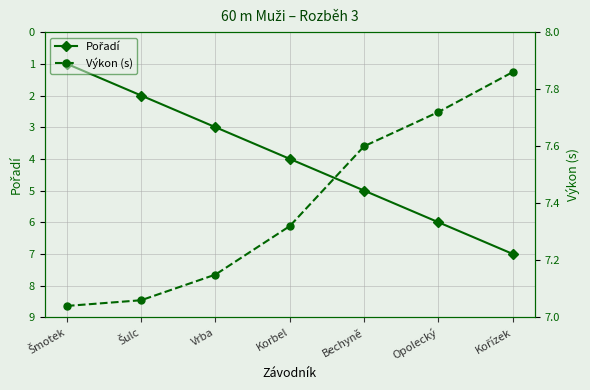

Which has a higher value, Šmotek or Korbel?

Korbel